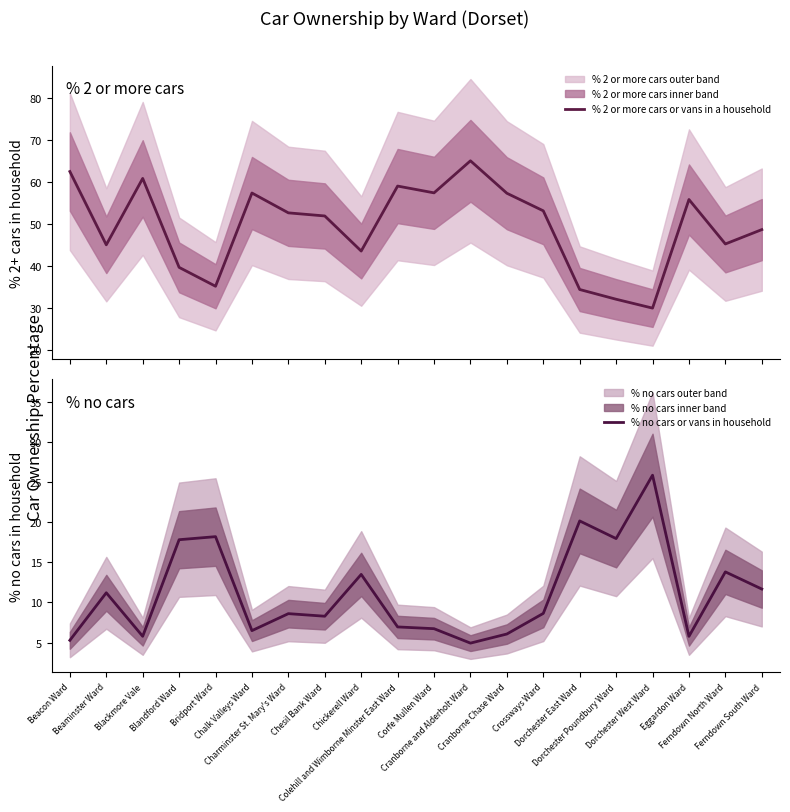

What is the sum of the % 2 or more cars or vans in a household values at Dorchester Poundbury Ward and Blackmore Vale?

92.8